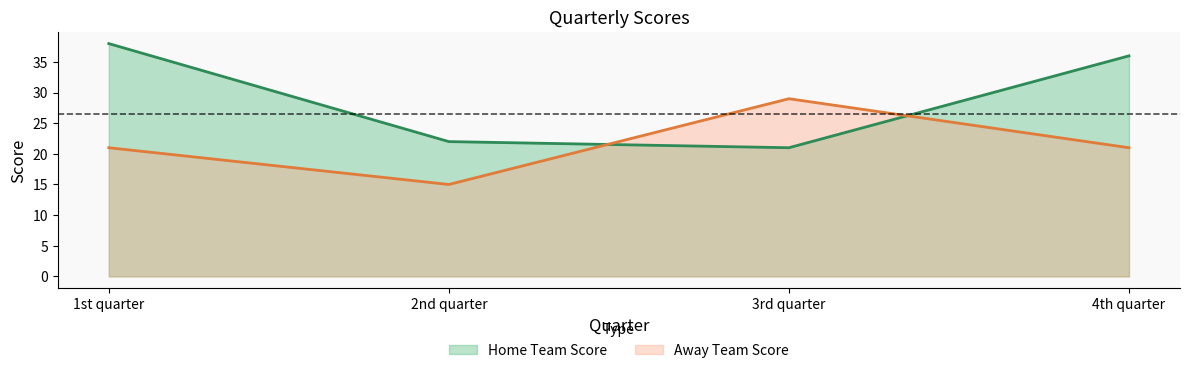

Does the chart display data point markers on the line(s)?

No